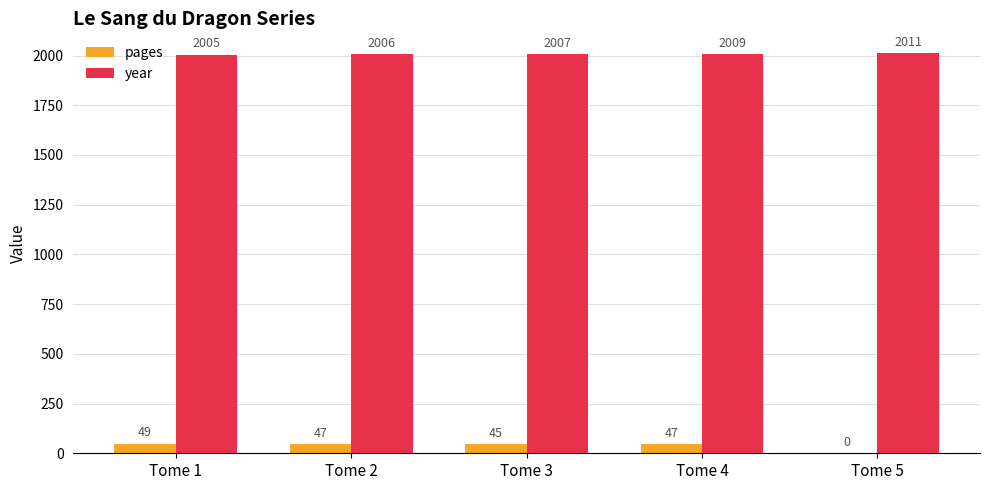

What is the highest value of the year series?

2011